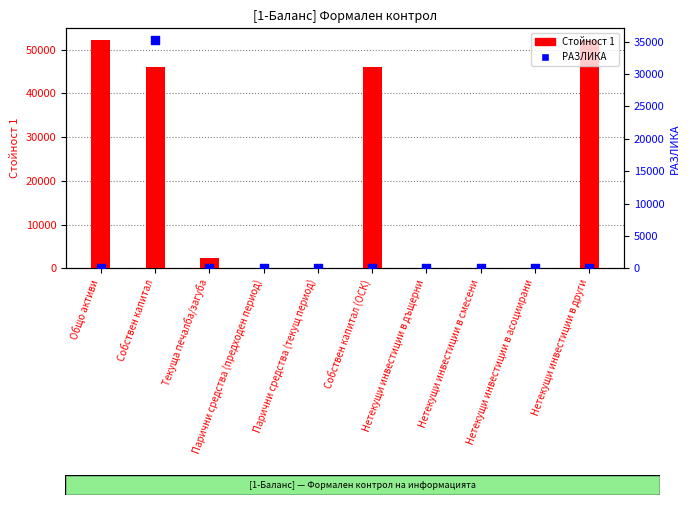

What are all the series names shown in the legend?

Стойност 1, РАЗЛИКА